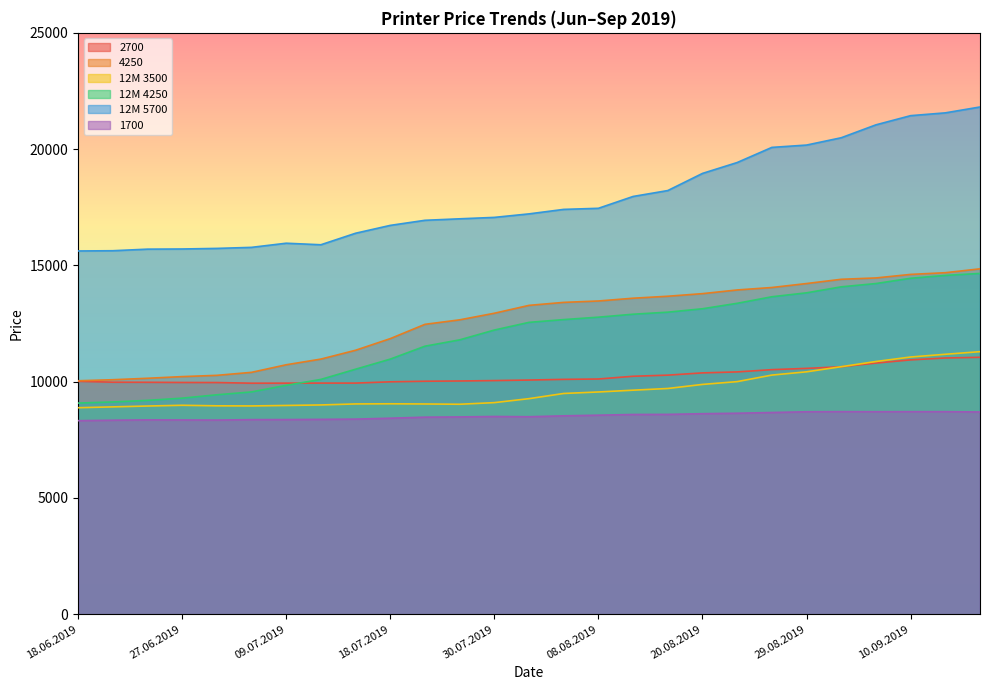

The value of 1700 at 25.06.2019 is 3487. True or false?

False